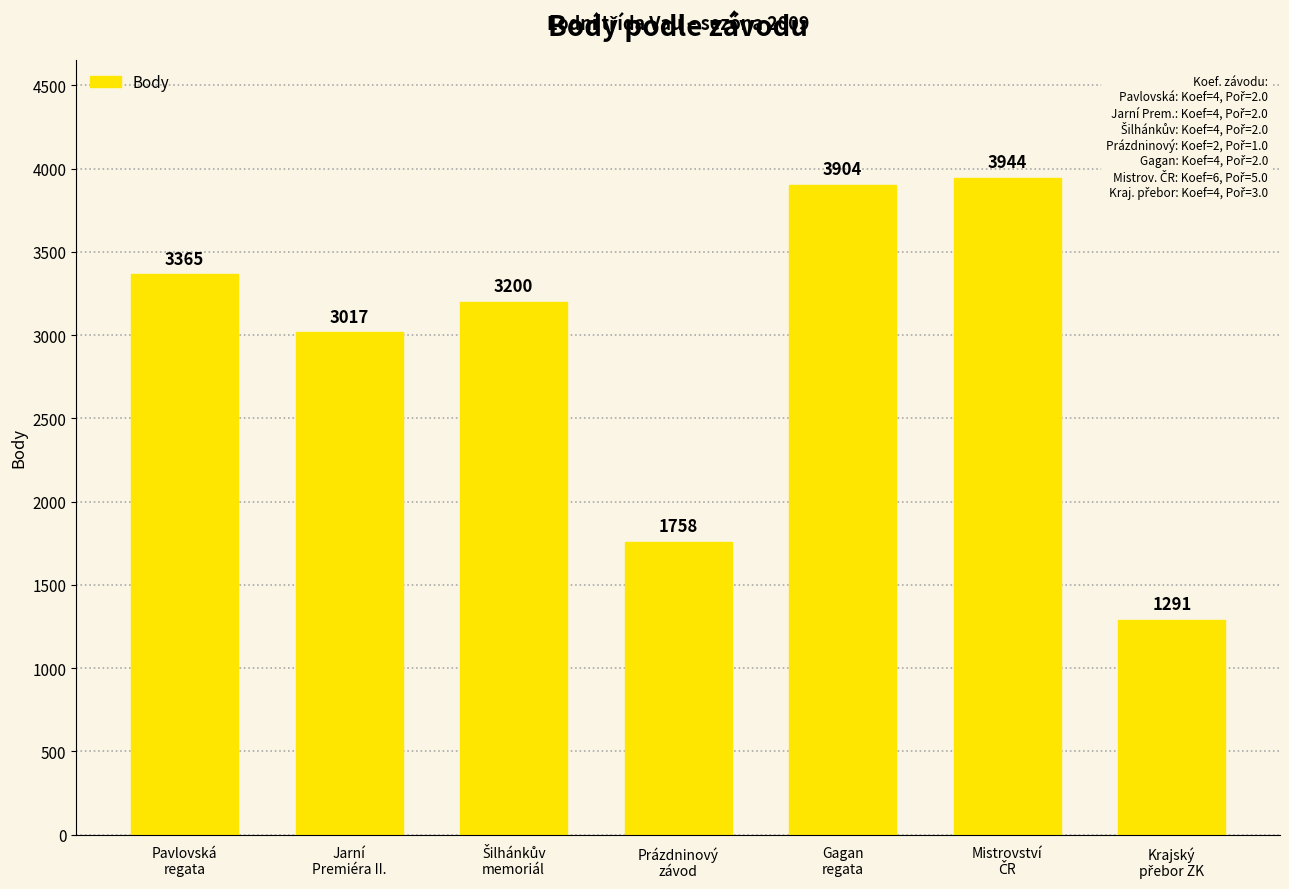

What is the value of the 2nd bar from the left?

3017